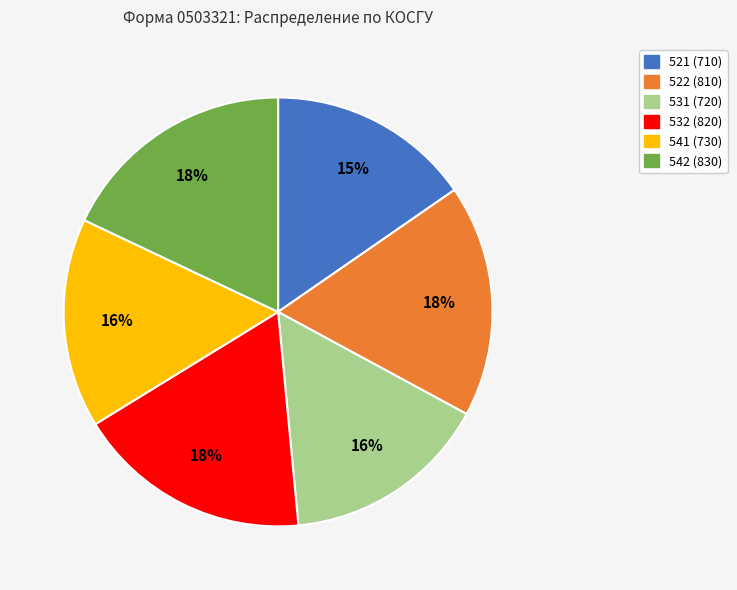

To the nearest percent, what percentage of the pie is 532 (820)?

18%